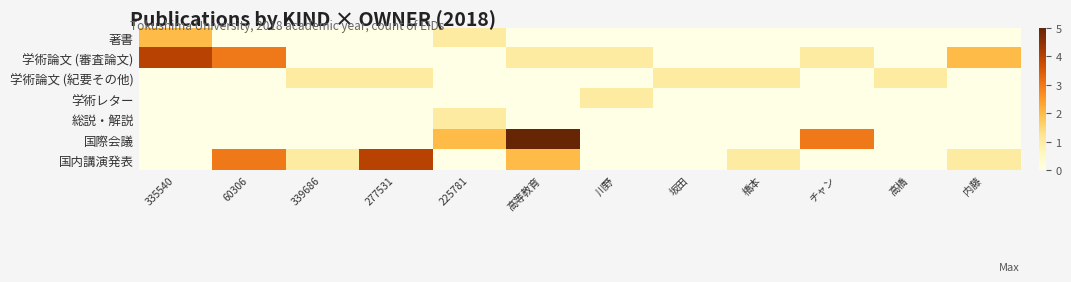

How many distinct data groups are displayed?

1